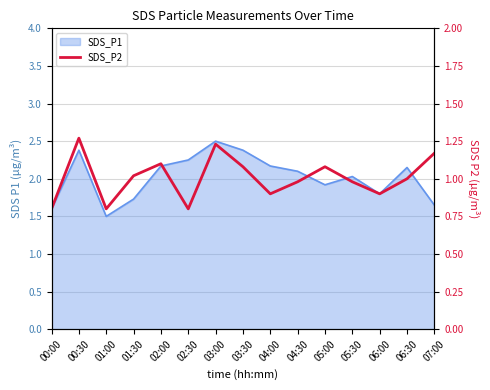

At which category does the data reach its first local valley?

01:00